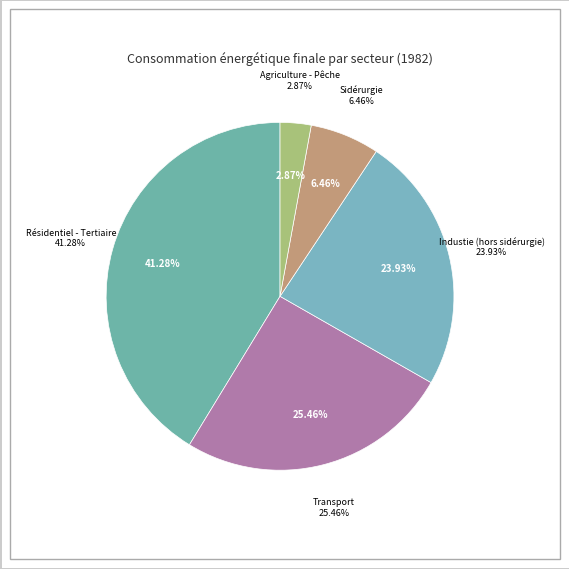

Does Sidérurgie account for over 50% of the chart?

No